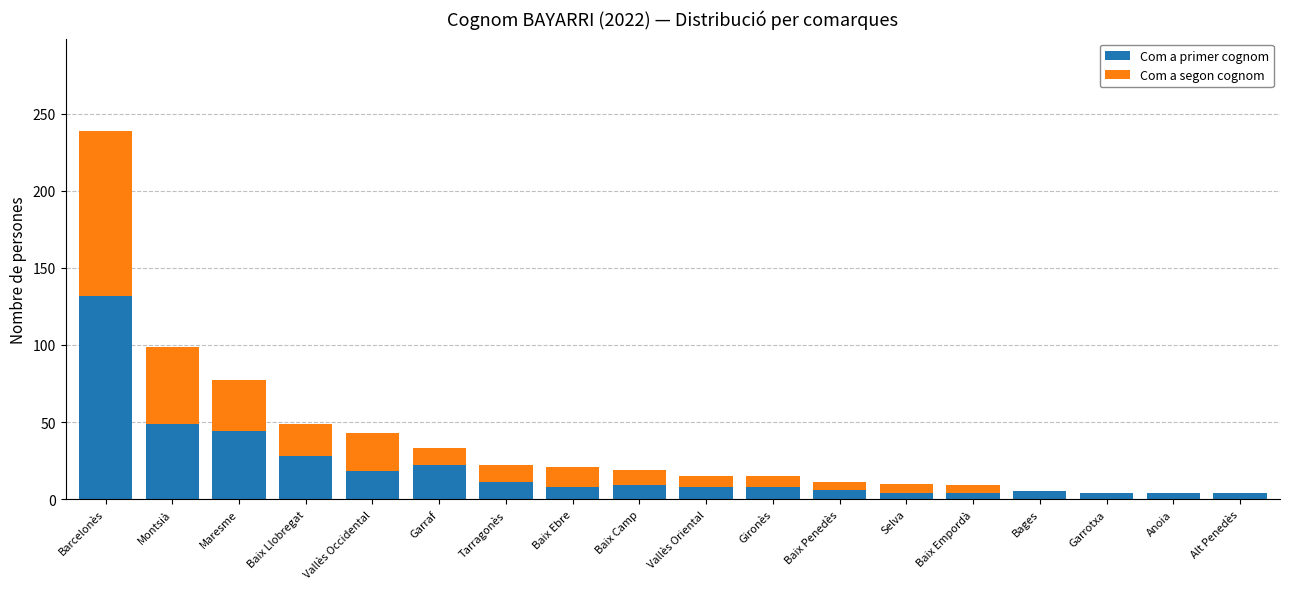

What are all the series names shown in the legend?

Com a primer cognom, Com a segon cognom